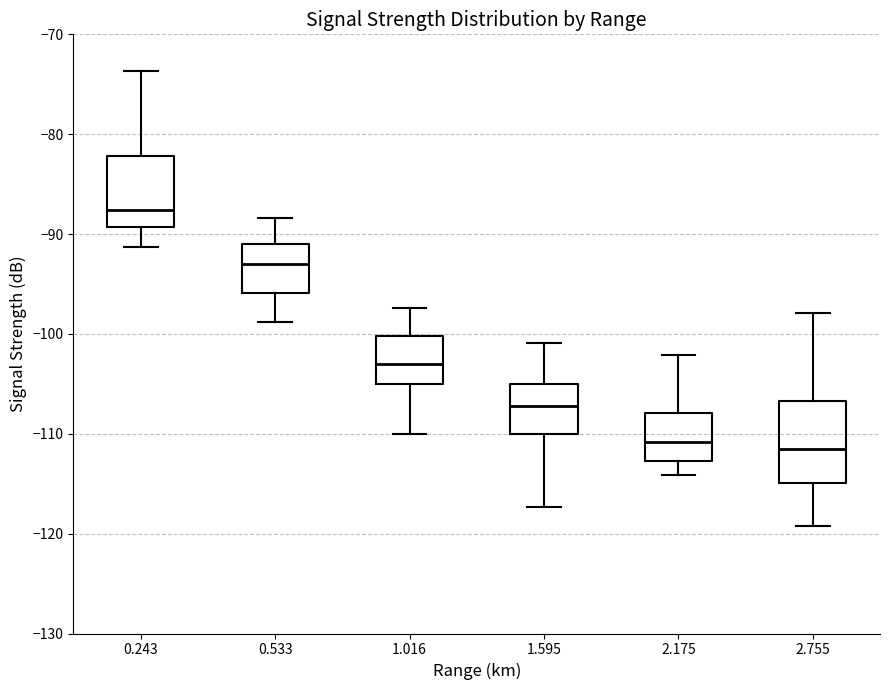

Reading left to right, transcribe this box plot: for each box, give where its median line is, the range the box spans, and where its two whiskers end, as read against the y-axis. The values are not printed on the chart, so give them approximately, as read against the axis.

0.243: median -88, box -89 to -82, whiskers -91 to -74
0.533: median -93, box -96 to -91, whiskers -99 to -88
1.016: median -103, box -105 to -100, whiskers -110 to -97
1.595: median -107, box -110 to -105, whiskers -117 to -101
2.175: median -111, box -113 to -108, whiskers -114 to -102
2.755: median -111, box -115 to -107, whiskers -119 to -98